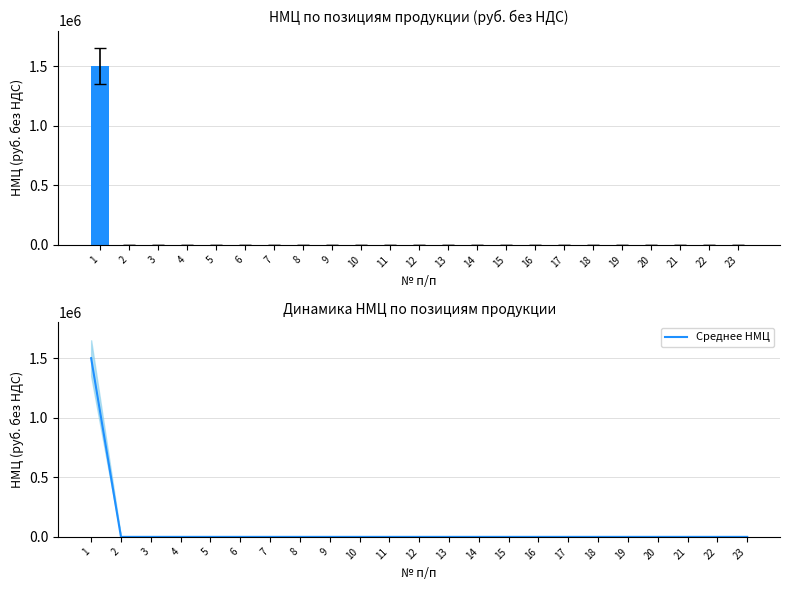

At which category does the chart reach its minimum across all series?

2